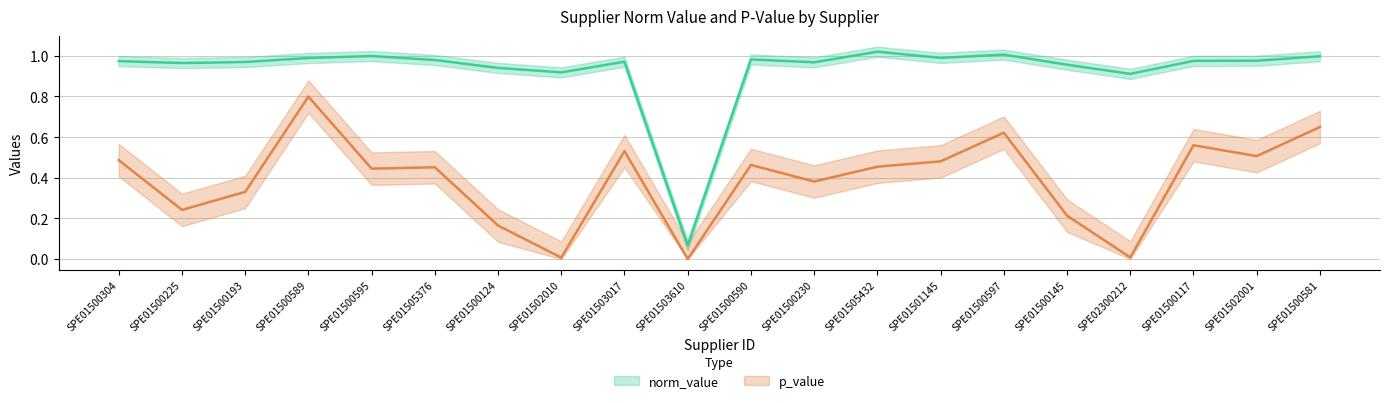

At SPE01500581, list the series in order from largest to smallest.

norm_value, p_value